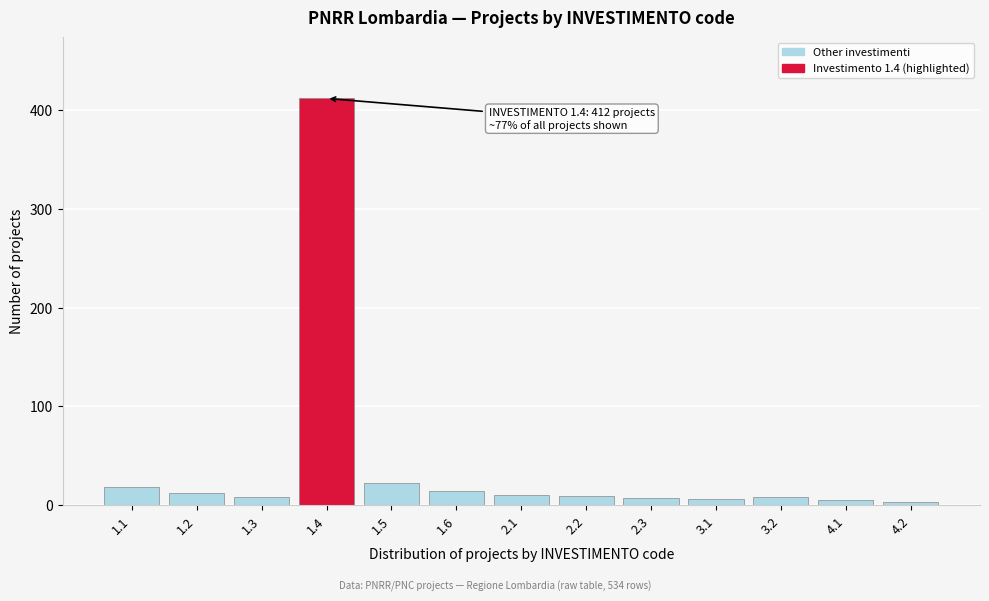

What is the greatest value displayed?

412